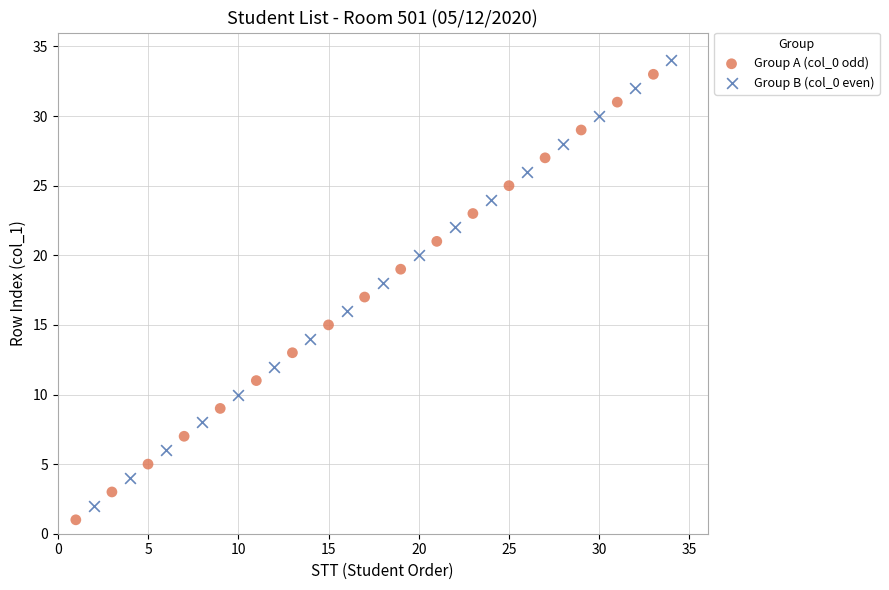

Which series reaches the minimum Y coordinate?

Group A (col_0 odd)